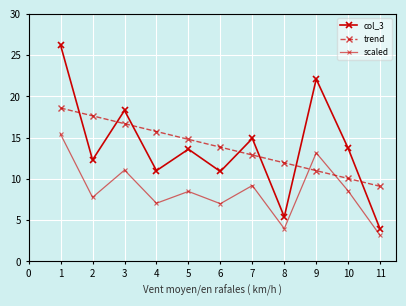

Reading right to left, list all the values displayed in this chart.

col_3: 3.9	13.7	22.1	5.4	14.9	10.9	13.6	11.0	18.3	12.3	26.2
trend: 9.1	10.0	11.0	11.9	12.9	13.8	14.8	15.7	16.7	17.6	18.6
scaled: 3.1	8.5	13.2	4.0	9.2	7.0	8.5	7.1	11.1	7.8	15.4